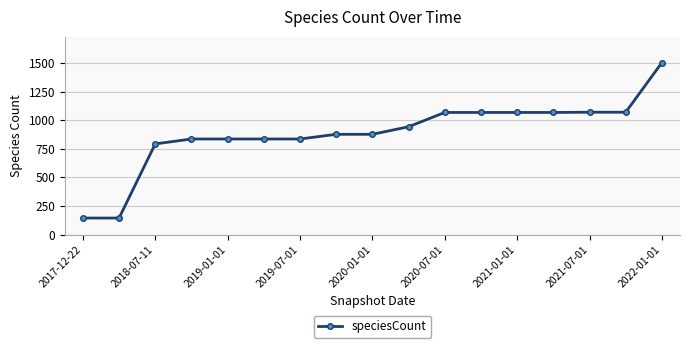

What is the difference between the maximum and minimum values?

1359